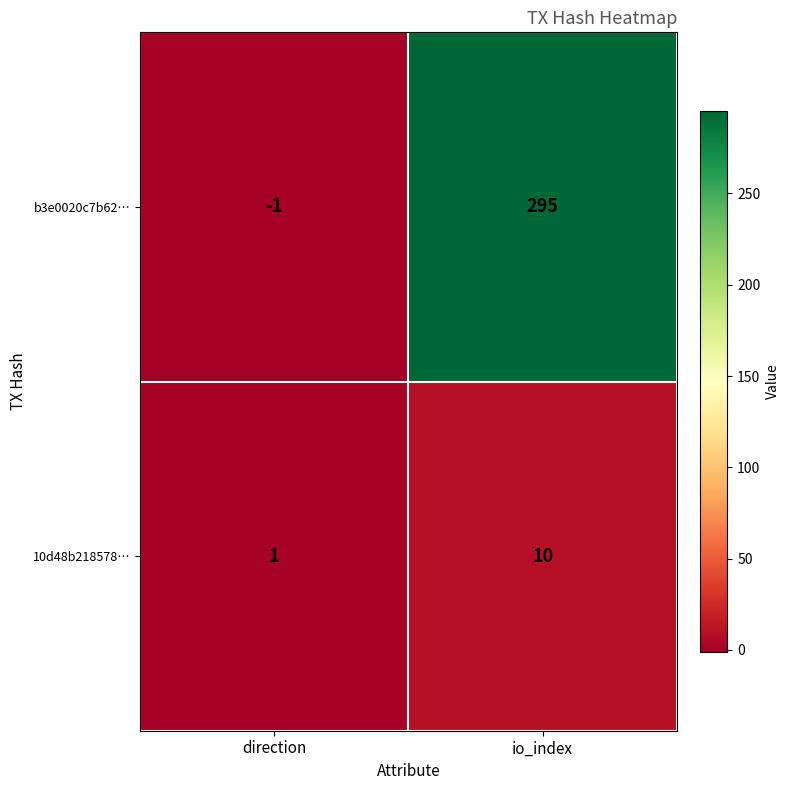

Read the b3e0020c7b62… value at io_index, to the nearest 5.

295